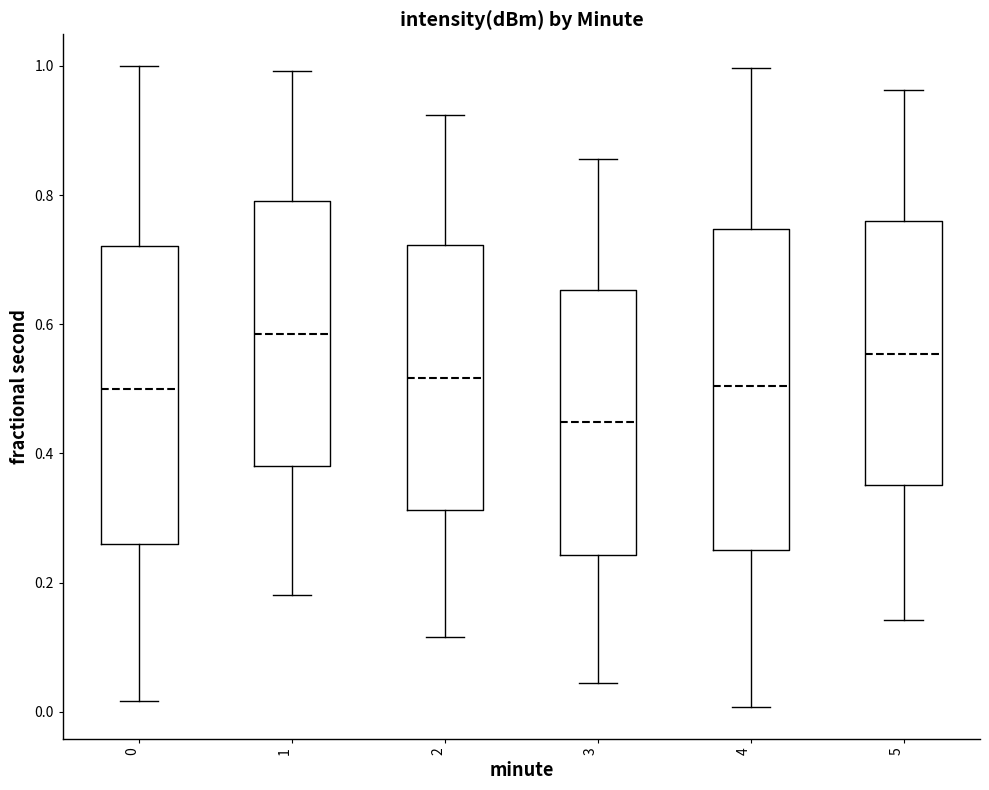

Where does the lower whisker of the box at x = 0 end on the y-axis? The values are not printed on the chart, so give them approximately, as read against the axis.

0.02